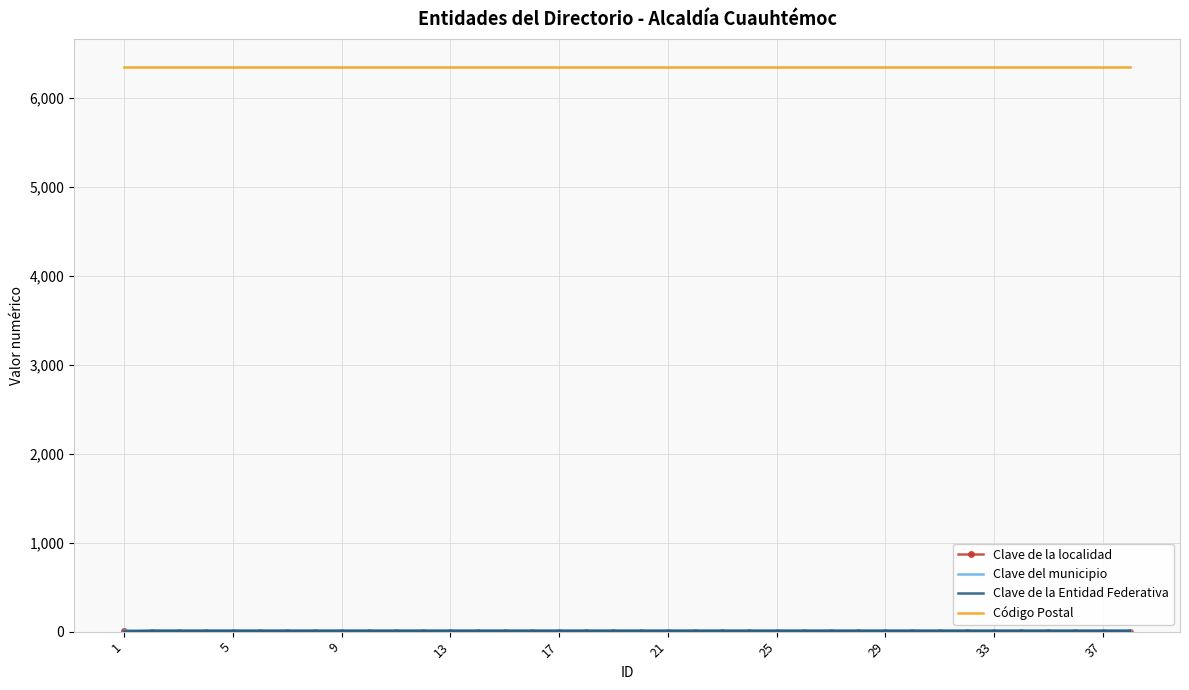

What is the greatest value displayed?

6350